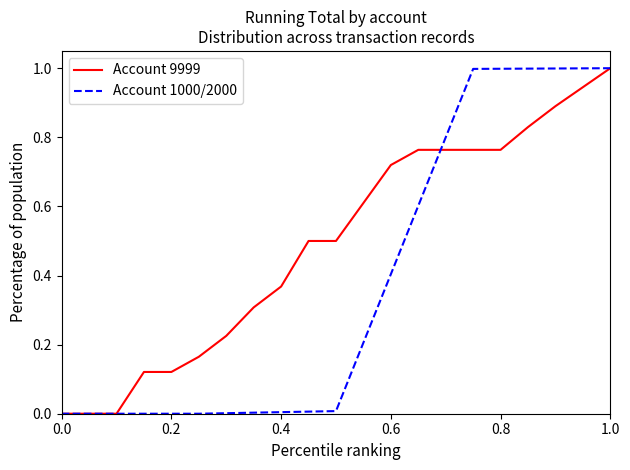

True or false: Account 9999 has a value of 0.5 at 0.4.

False